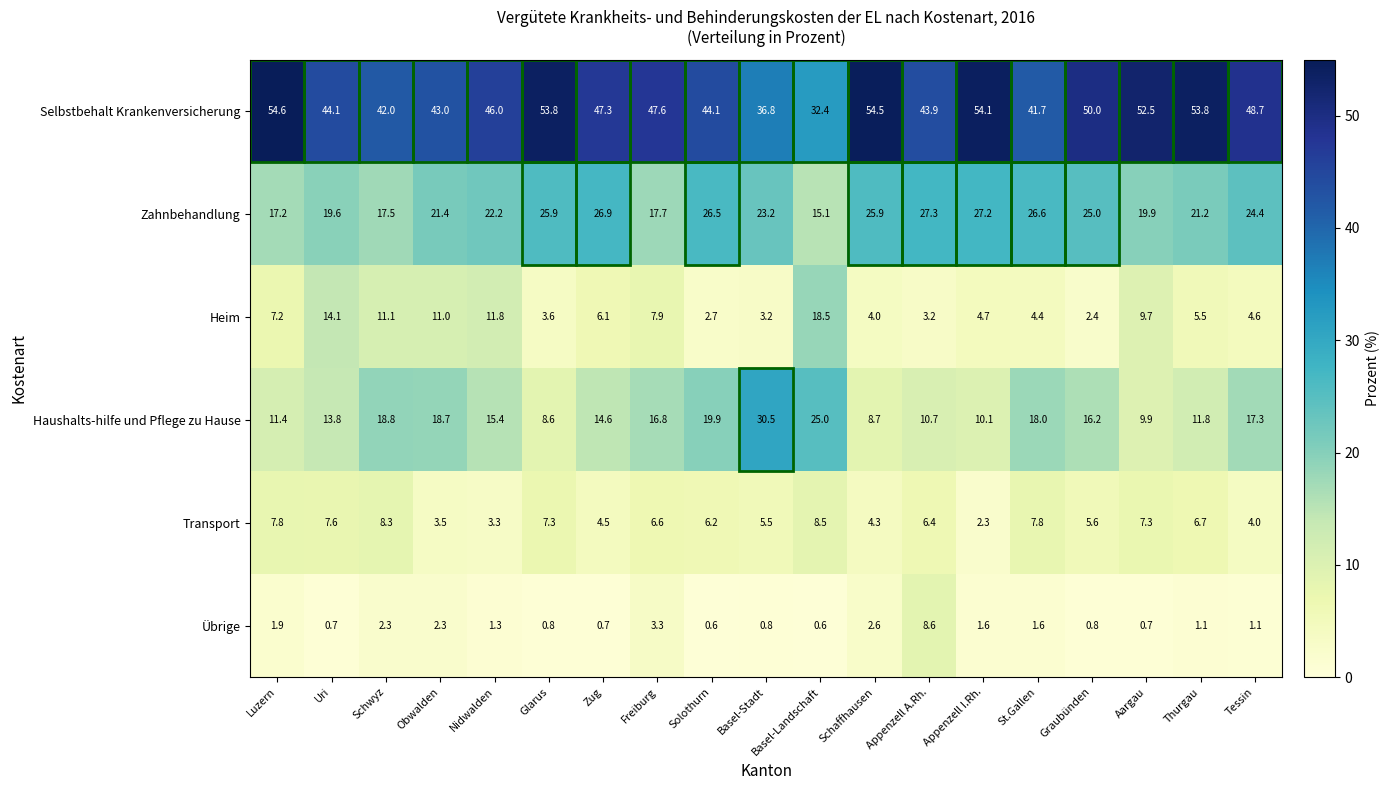

What is the difference between the Zahnbehandlung values at Schwyz and Solothurn?

9.0